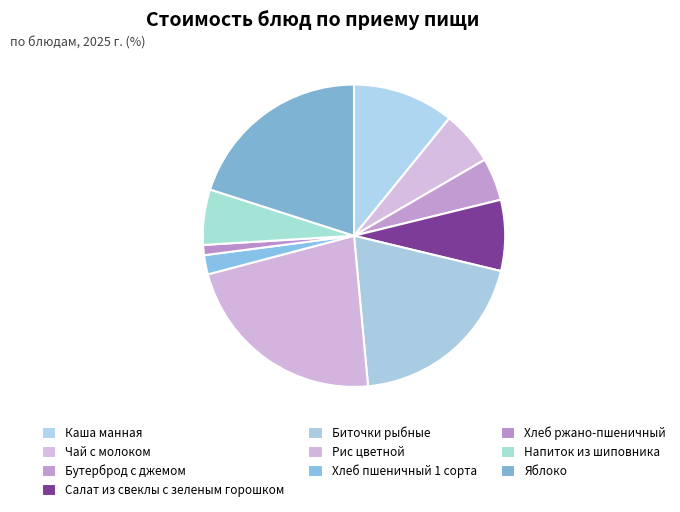

True or false: Биточки рыбные accounts for 20% of the total.

True